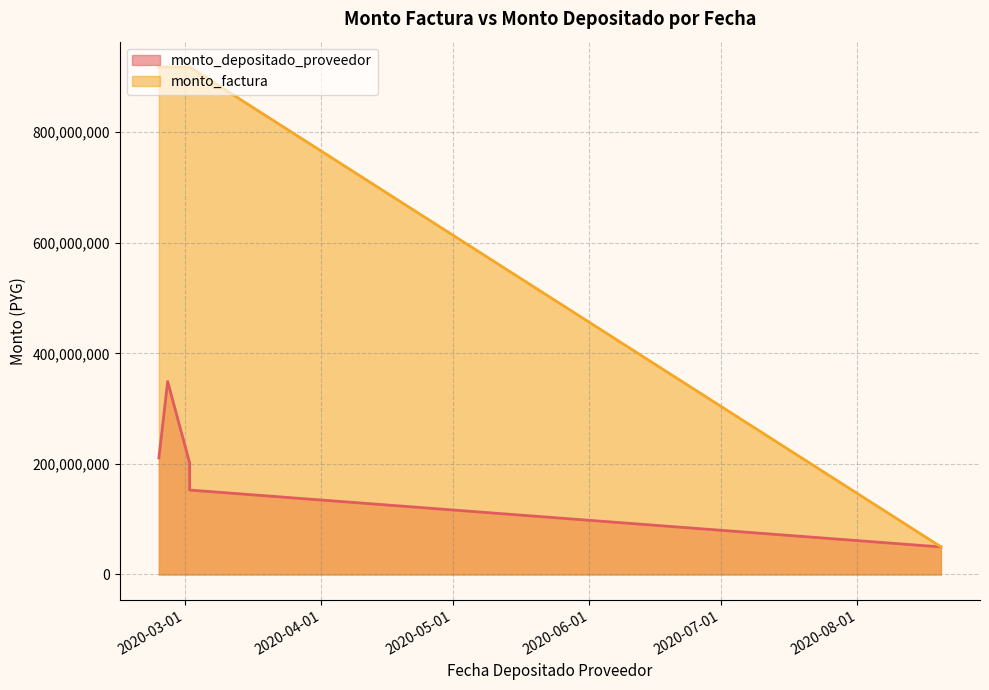

True or false: monto_factura has a value of 917770032 at 2020-02-24.

True